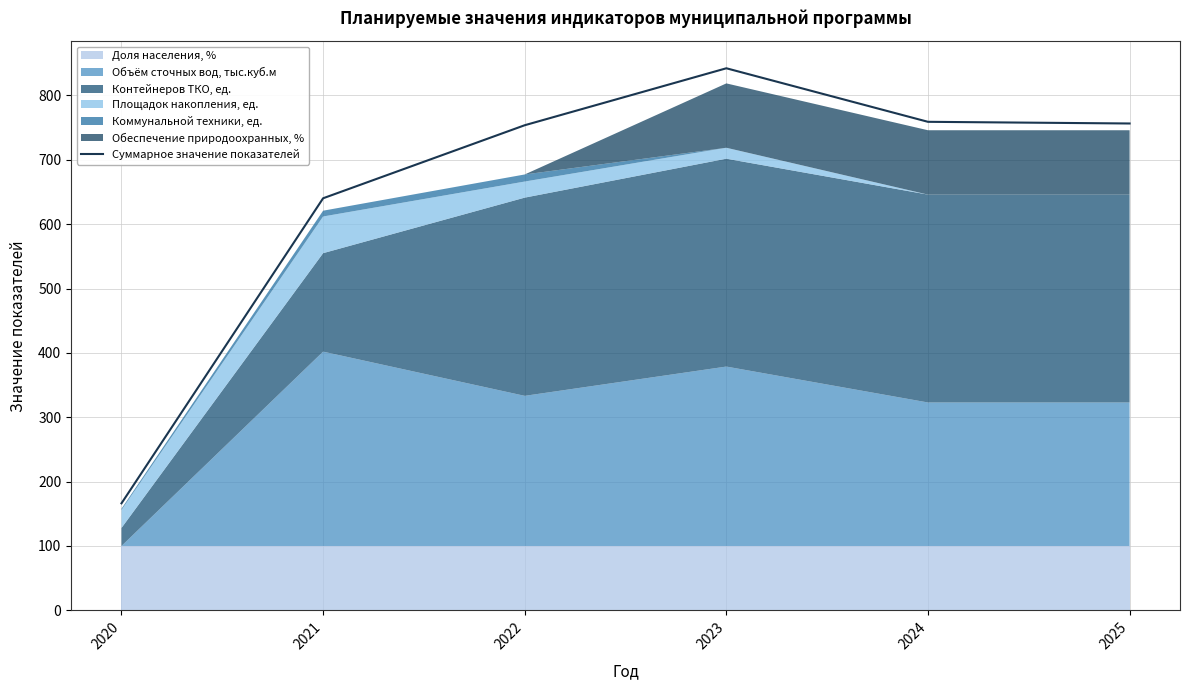

Where is the data nearest to the value 504?

2021